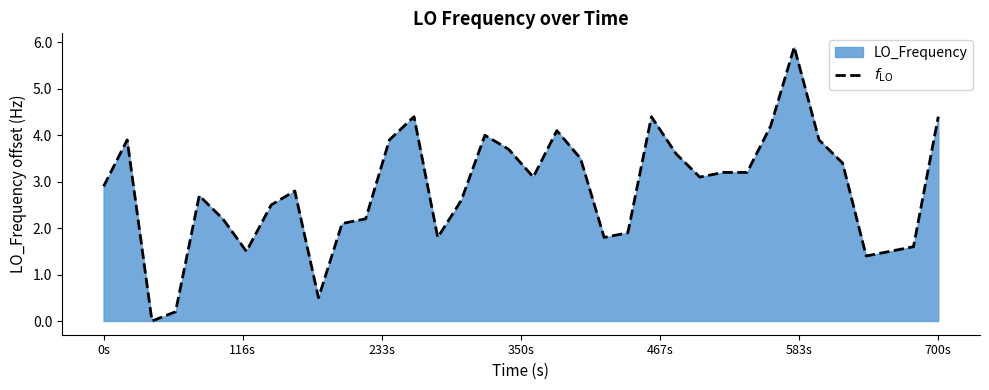

How many lines are shown in the chart?

1